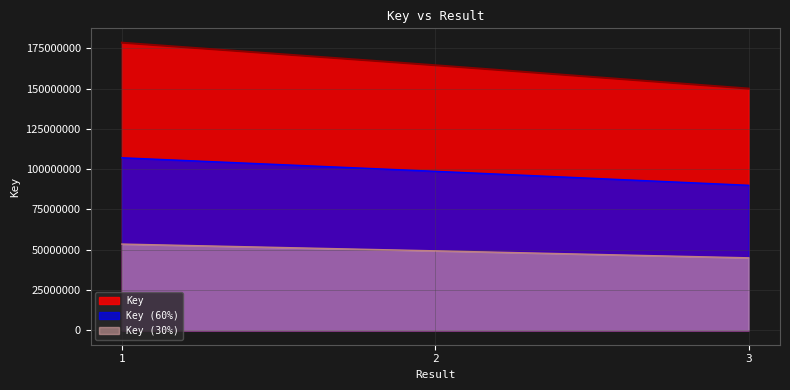

Approximately how many times larger is the value at 2 compared to 3?

1.1